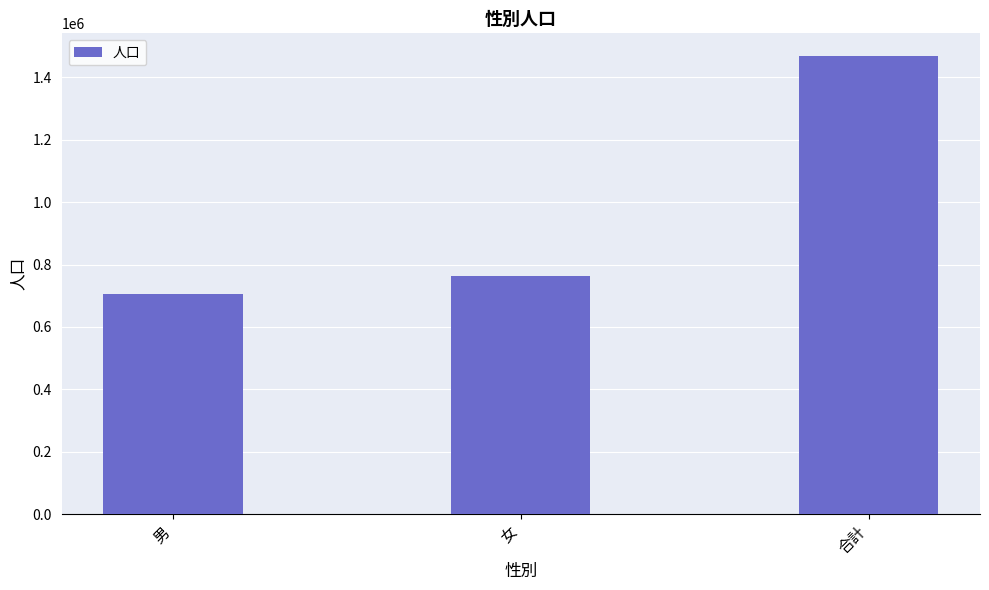

How many bars are there in total?

3